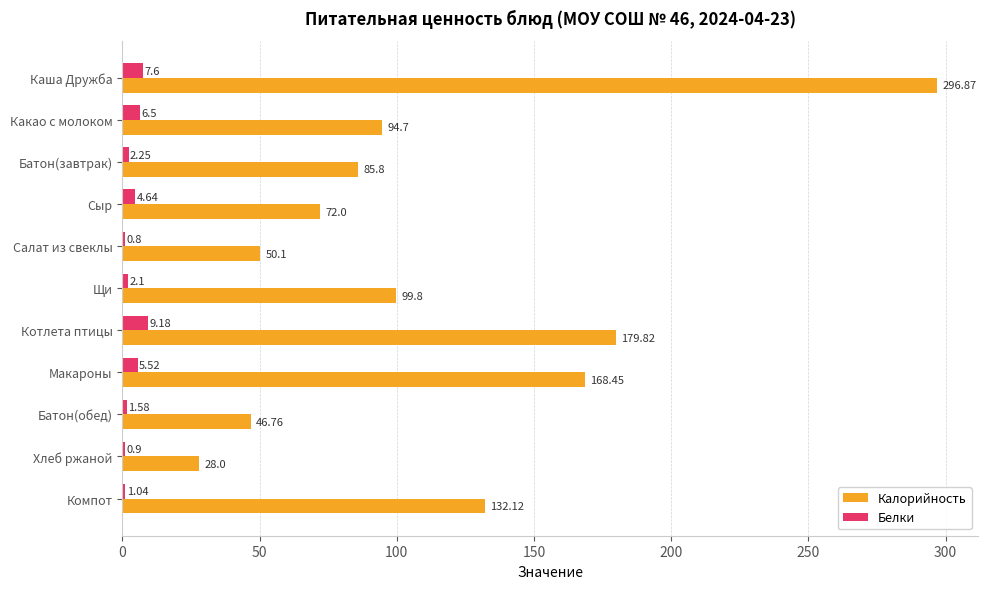

At which label is Белки closest to 4?

Сыр